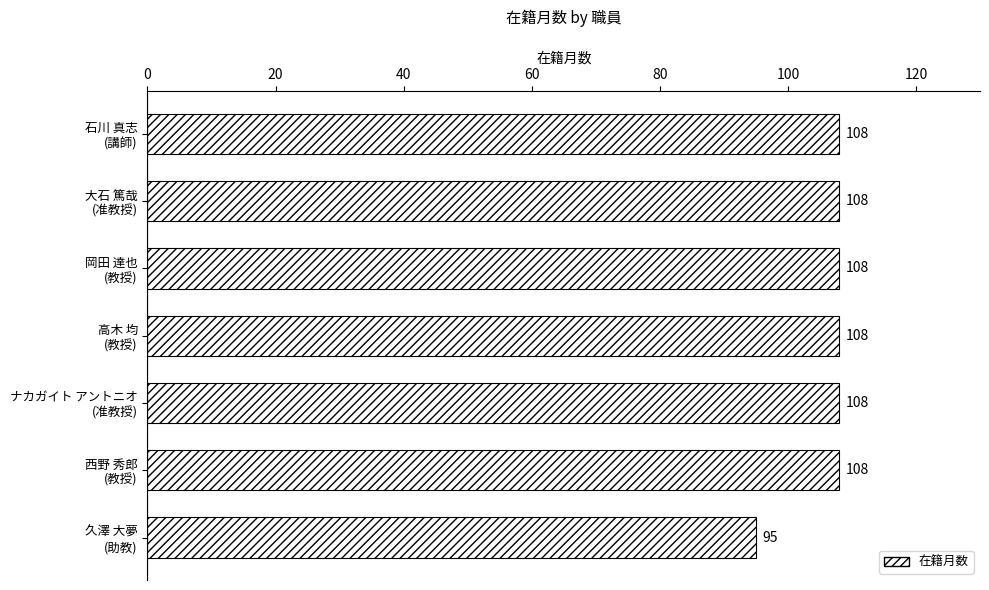

What is the value of the 2nd bar from the top?

108